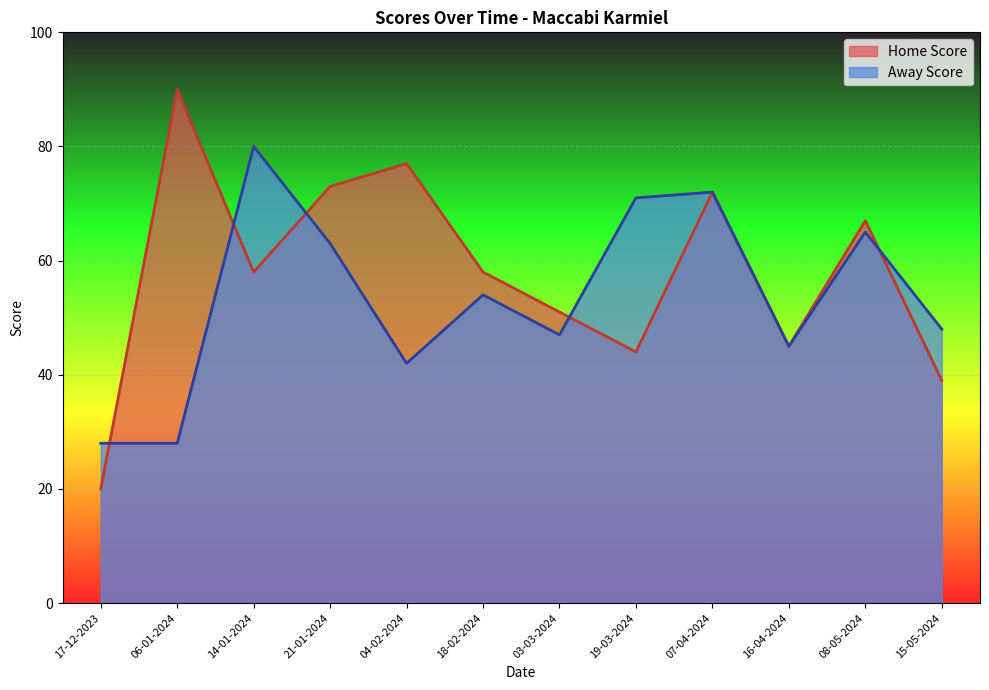

What value does the Away Score series have at 07-04-2024?

72